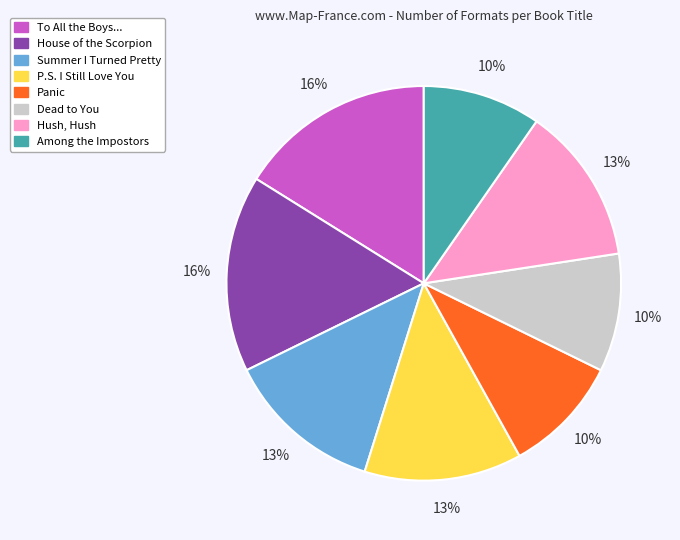

Does any single category account for the majority?

No